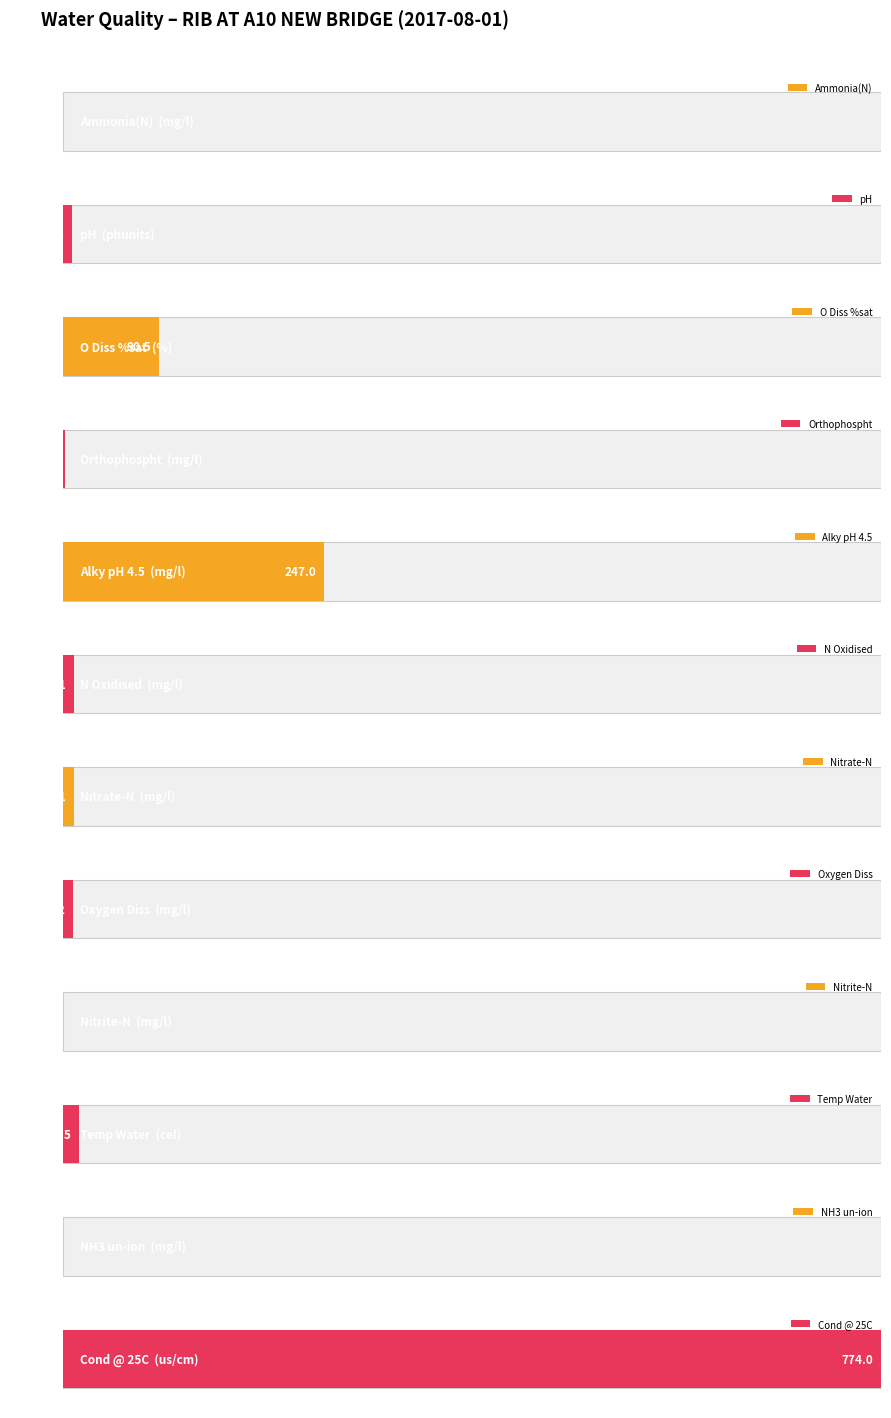

What is the label of the 5th bar from the left?

Alky pH 4.5